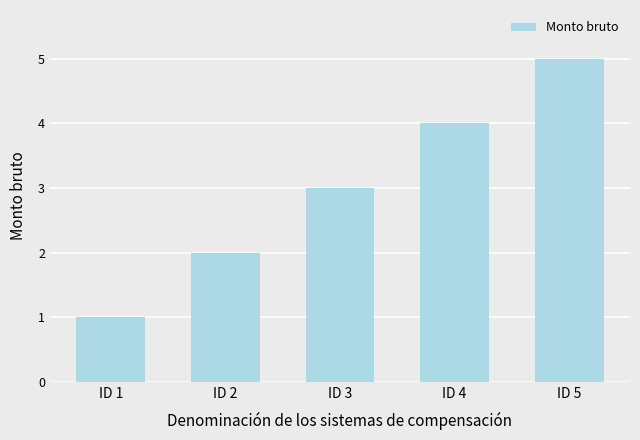

What is the change in value from ID 1 to ID 4?

+3